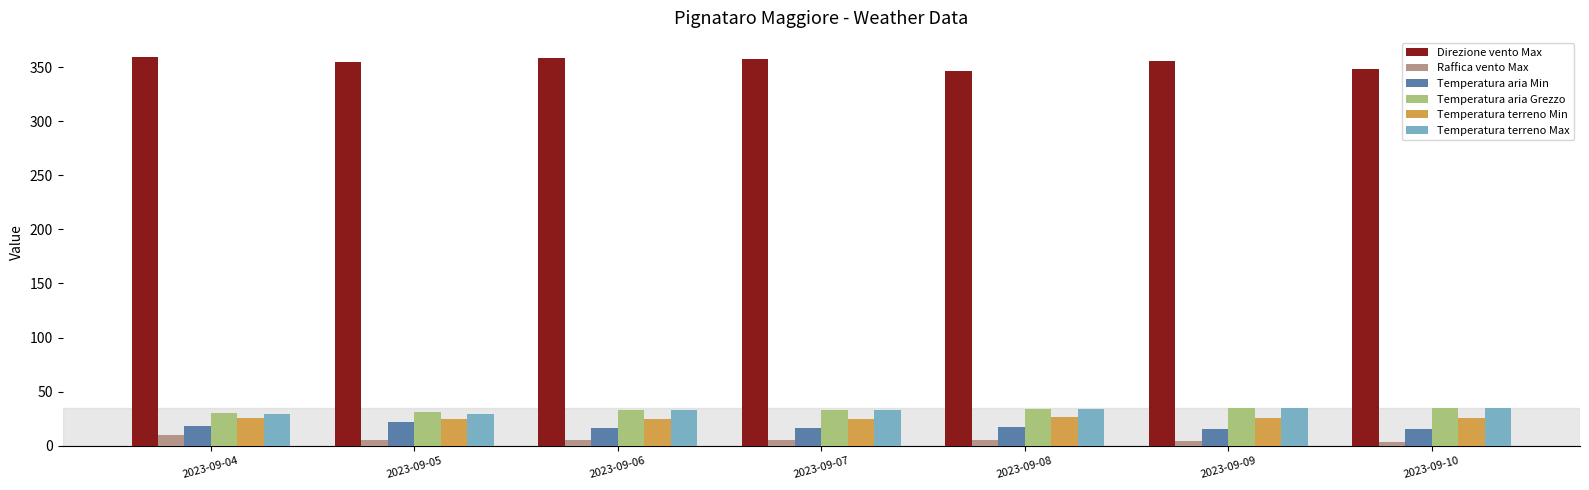

What is the difference between the maximum and minimum values in the Temperatura terreno Min series?

1.6